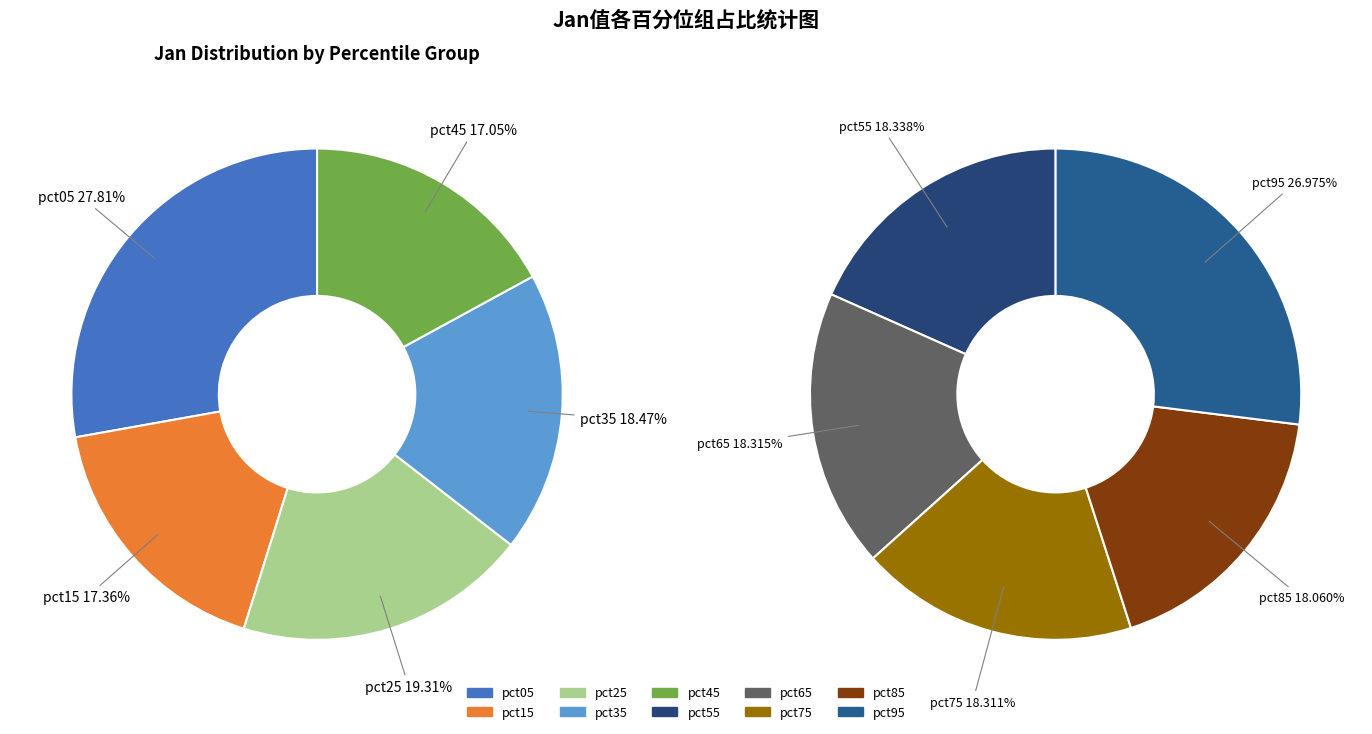

Is there a majority slice in this chart?

No